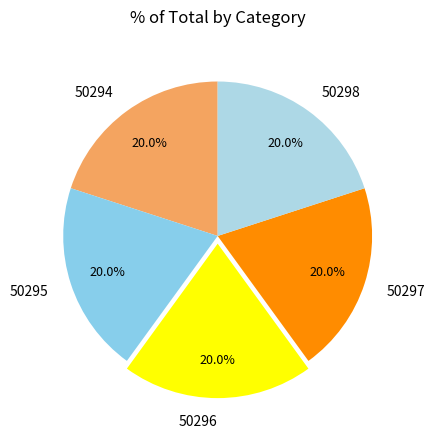

To the nearest percent, what is the combined percentage of 50297 and 50295?

40%